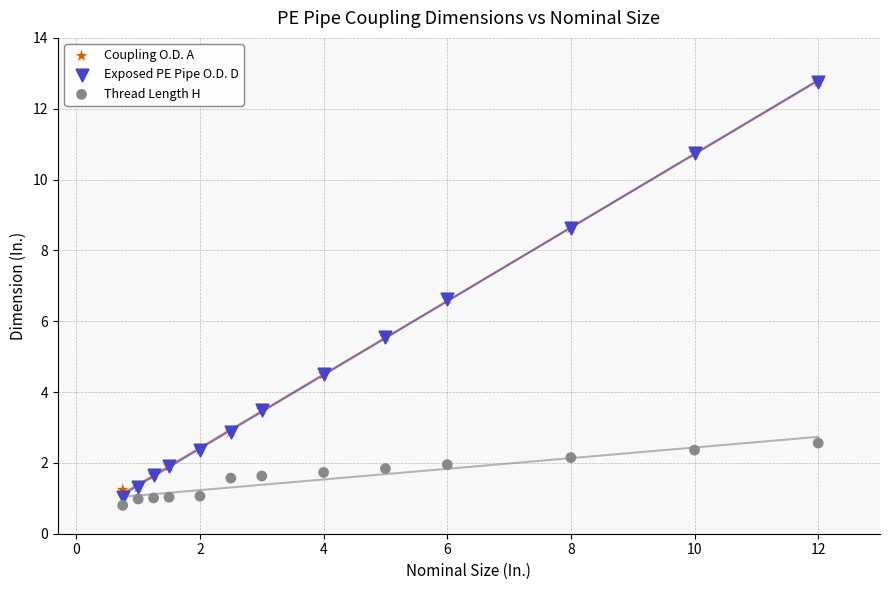

Which series contains the lowest Y value?

Thread Length H